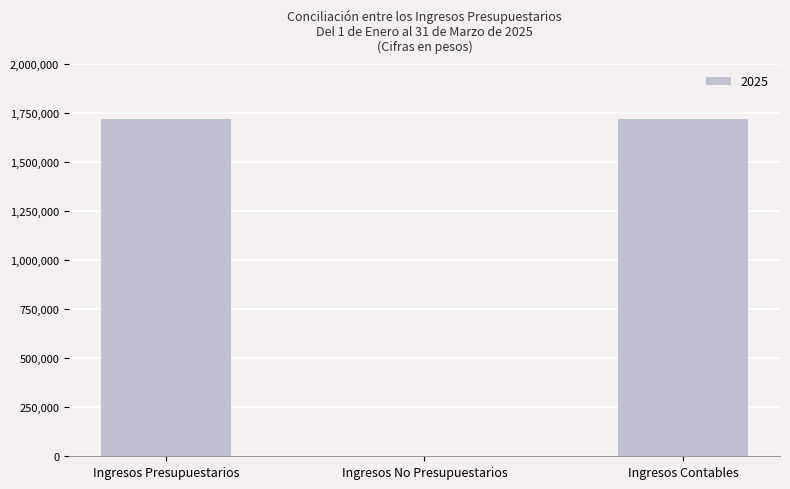

What is the sum of all values?

3439223.5